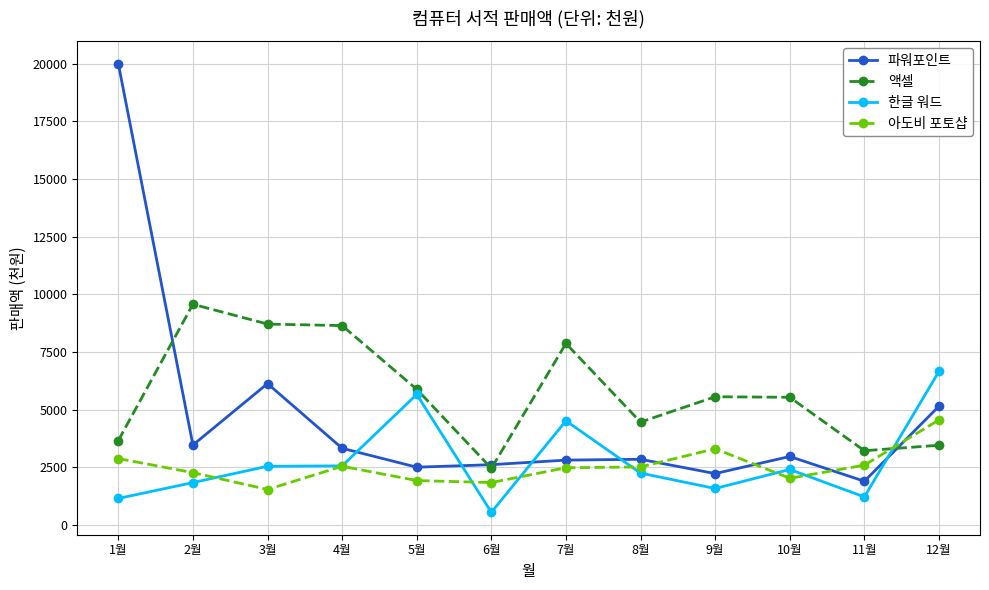

True or false: 아도비 포토샵 and 액셀 intersect in this chart.

True